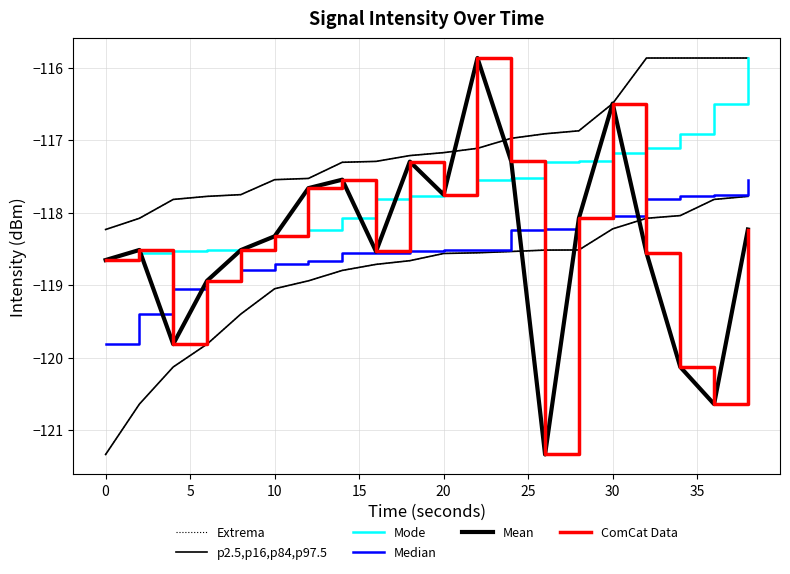

Rank the series by their maximum value, from highest to lowest.

Mode, Mean, ComCat Data, Median, Extrema, p2.5,p16,p84,p97.5